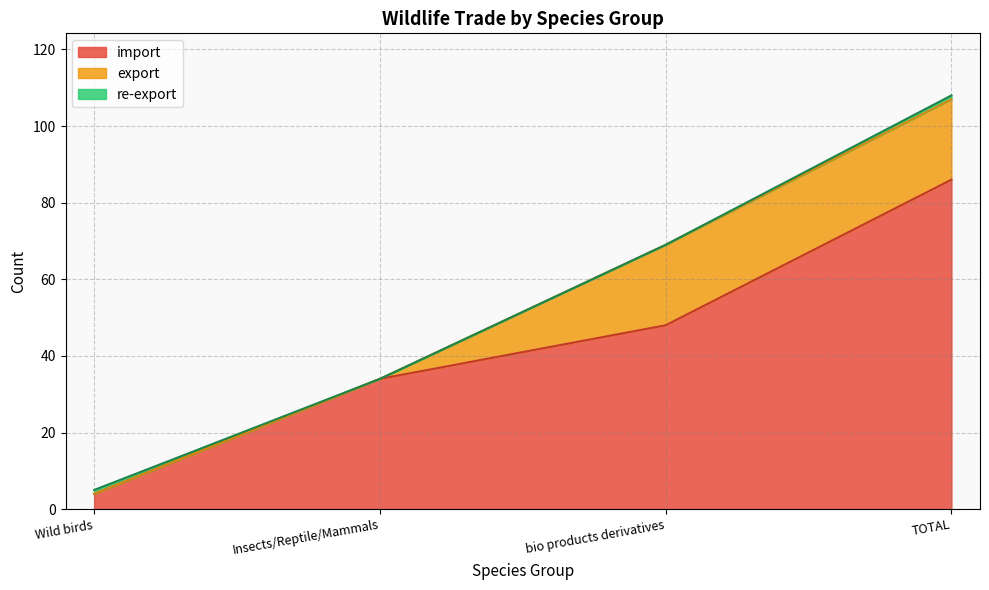

What value does the import series have at TOTAL, to the nearest 5?

85